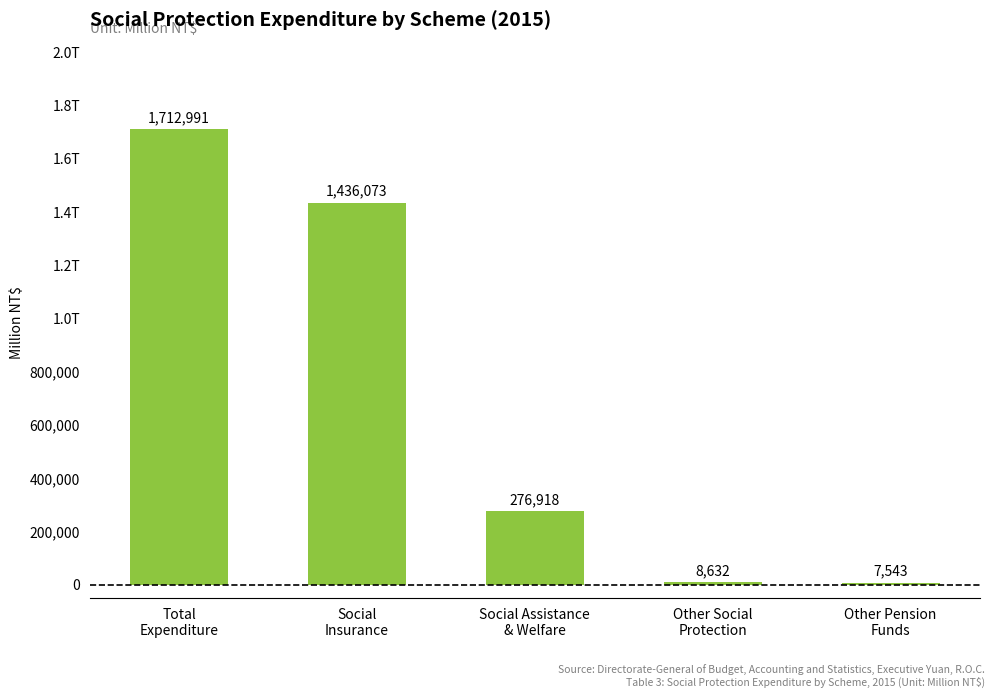

List the labels in order of value, smallest first.

Other Pension
Funds, Other Social
Protection, Social Assistance
& Welfare, Social
Insurance, Total
Expenditure